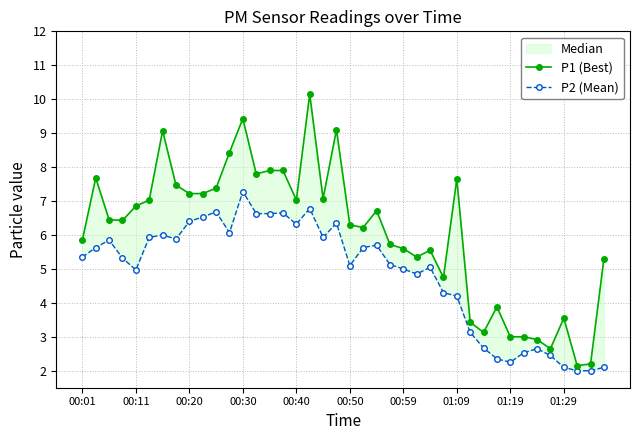

What is the sum of all P2 (Mean) values?

194.4